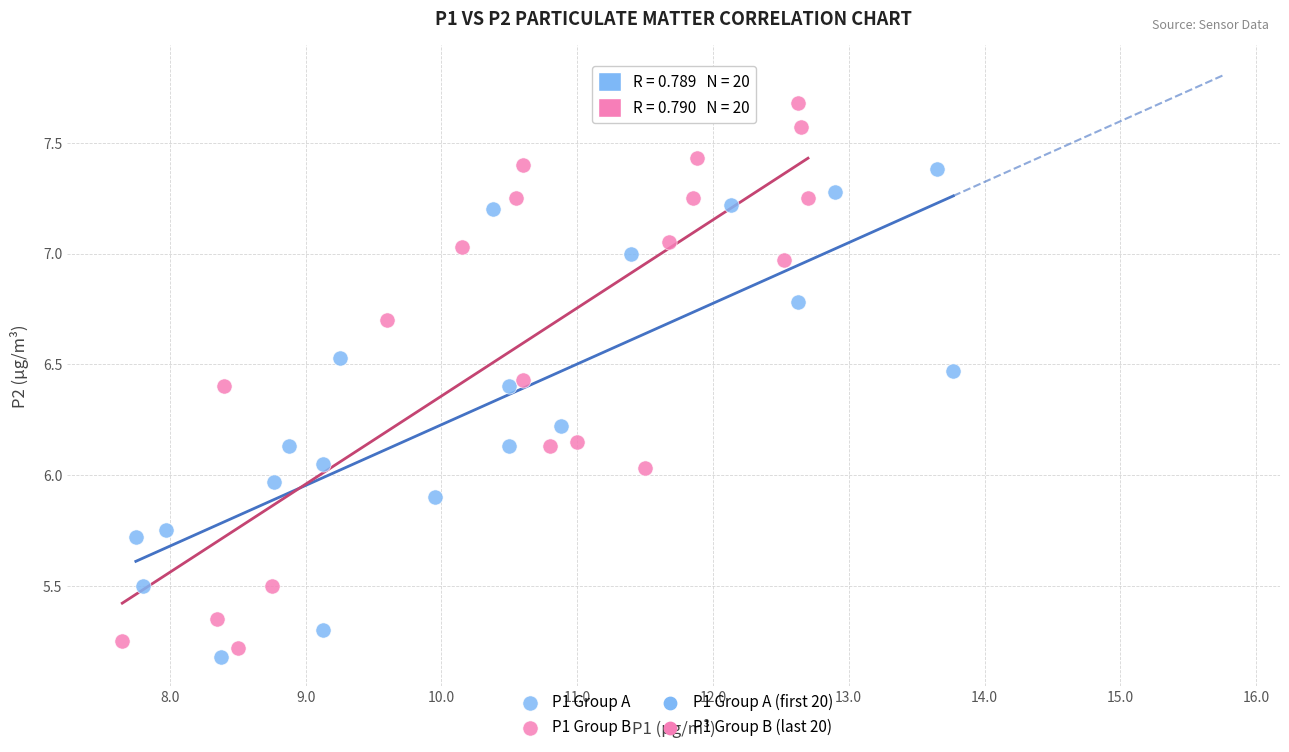

Which series reaches the maximum Y coordinate?

P1 Group B